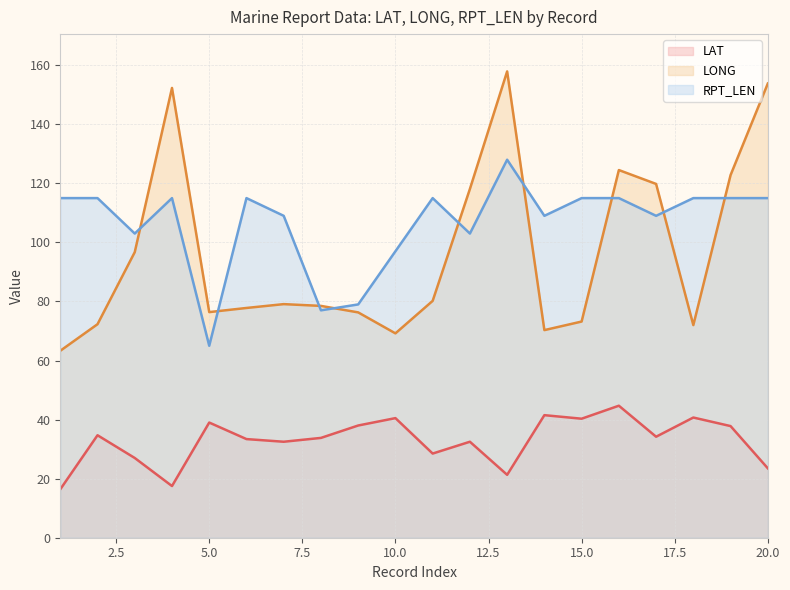

What is the sum of all RPT_LEN line values?

2129.0